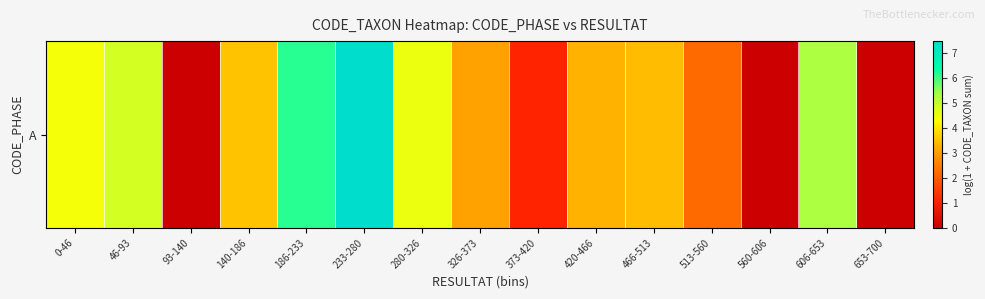

What is the change in value from 326-373 to 466-513?

+0.3